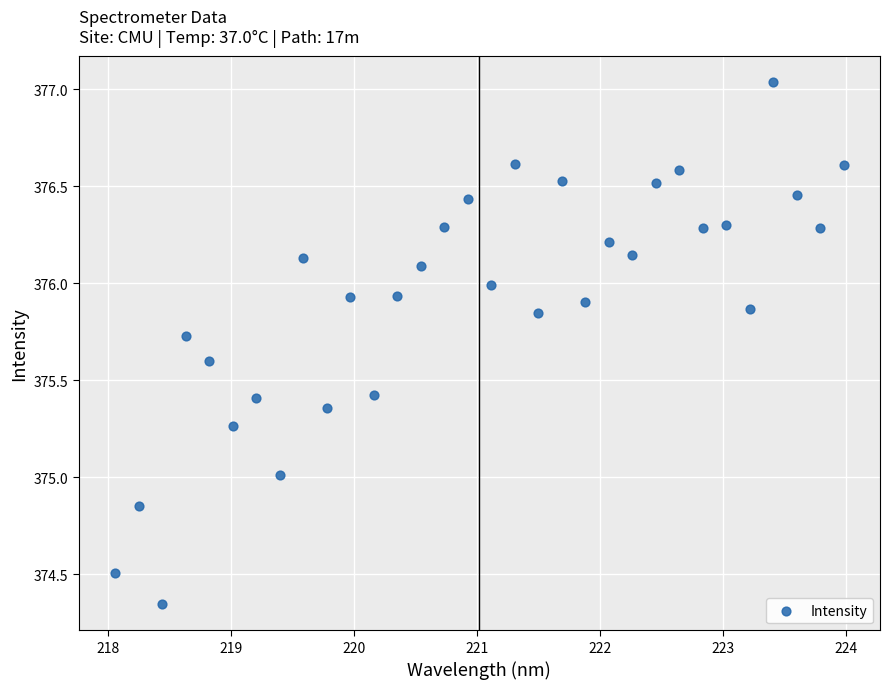

What is the range of X values (max minus min)?

5.9